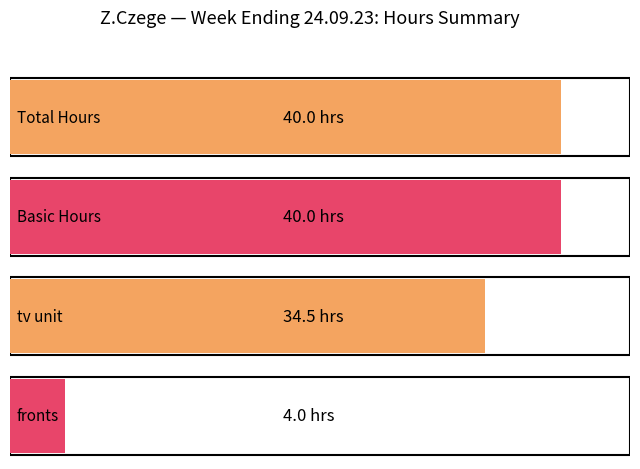

Which category has the highest value across all series?

Total Hours